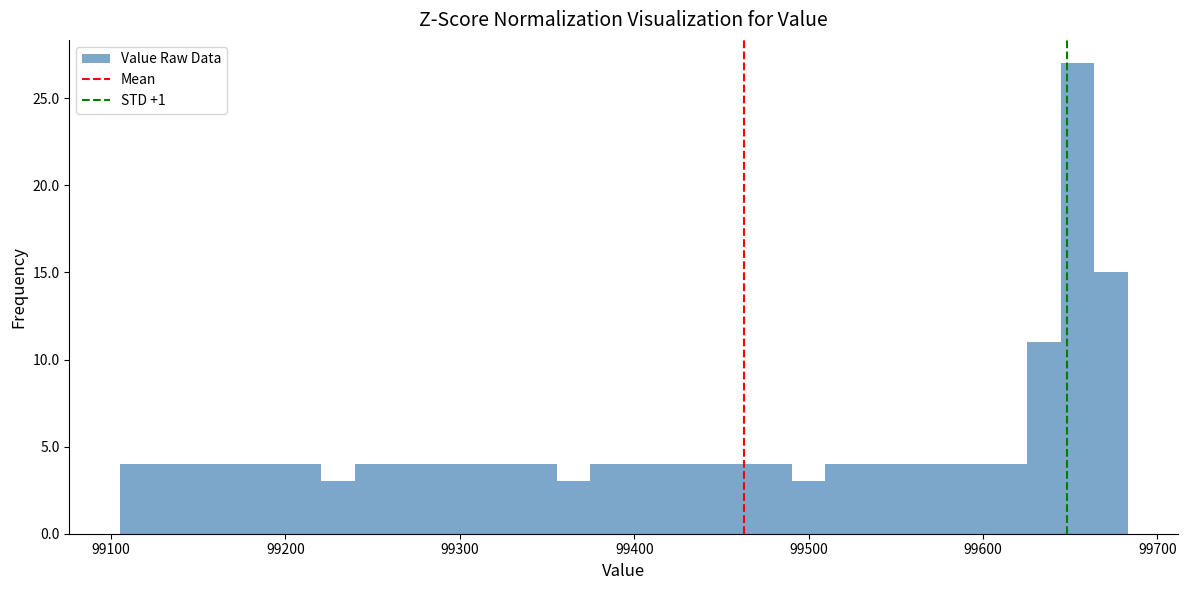

Around what value on the x-axis is the tallest bar? Give the approximate position of its centre, as read against the axis.

99650